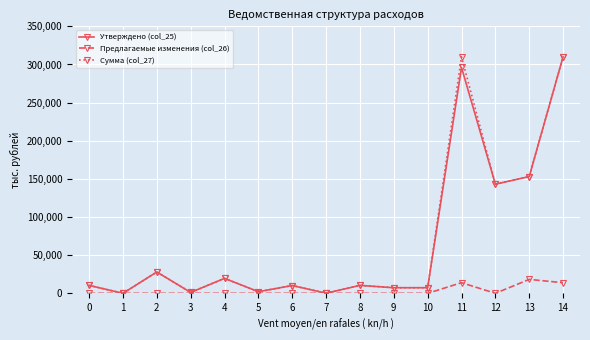

What is the greatest value displayed?

310016.7